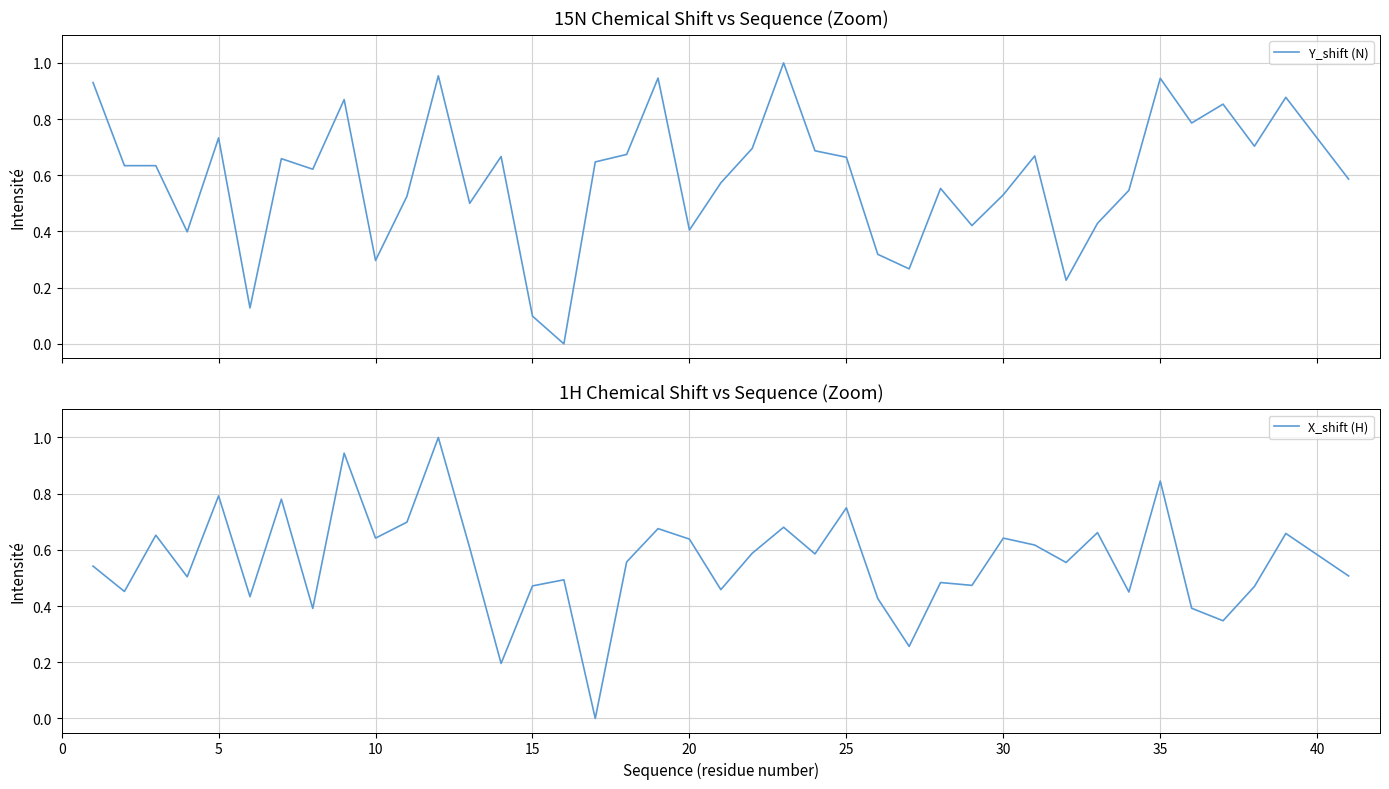

What is the highest value of the X_shift (H) series?

1.0